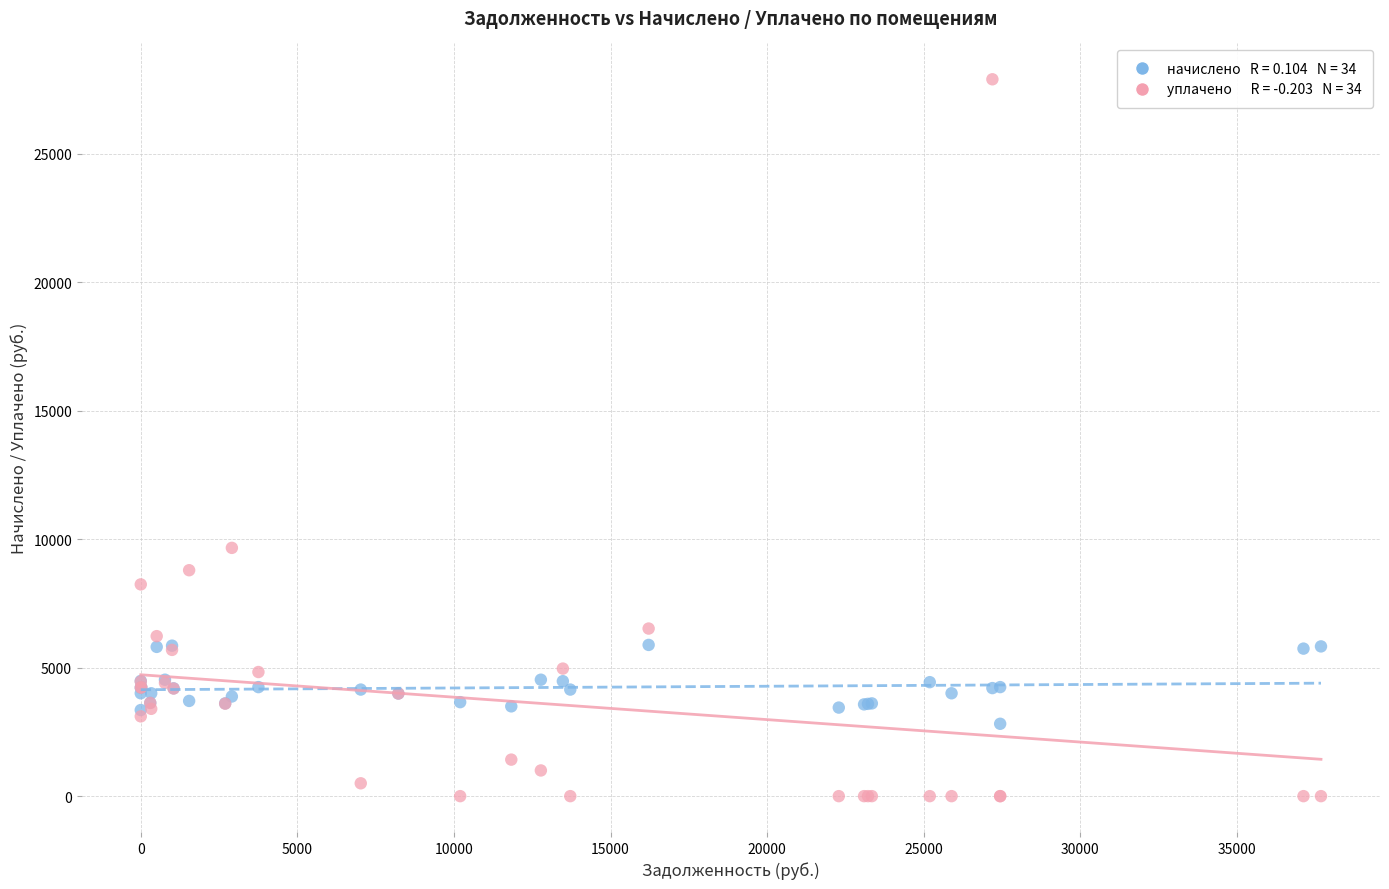

Across all series, what Y value is closest to 13947?

9661.2